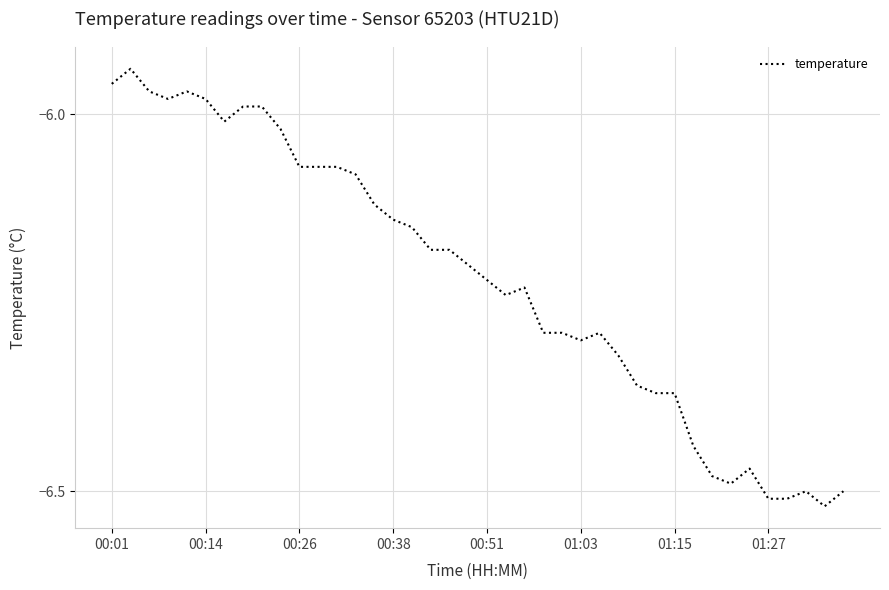

What is the difference between the maximum and minimum values?

0.6